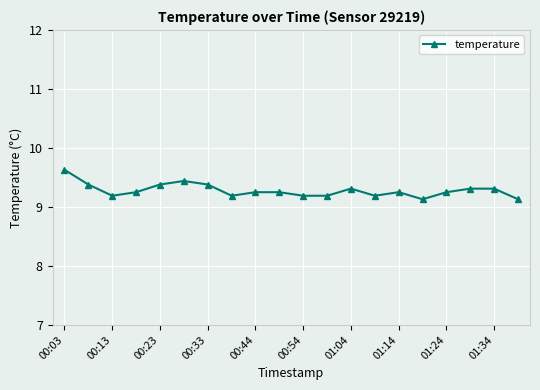

Does the chart display data point markers on the line(s)?

Yes